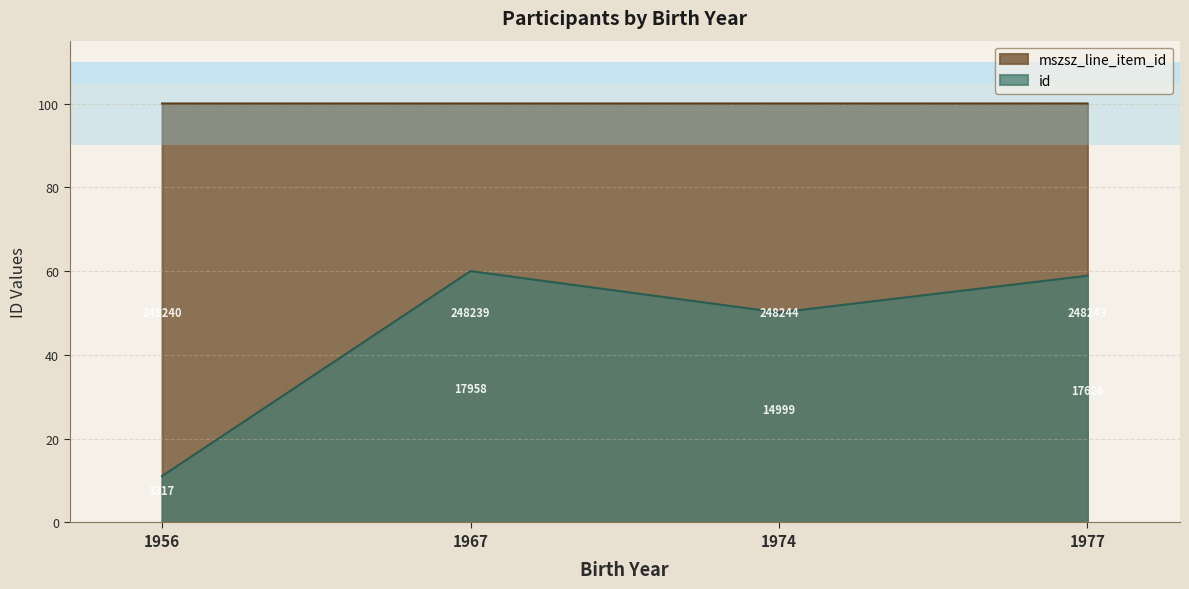

Which series has the widest spread of values?

id